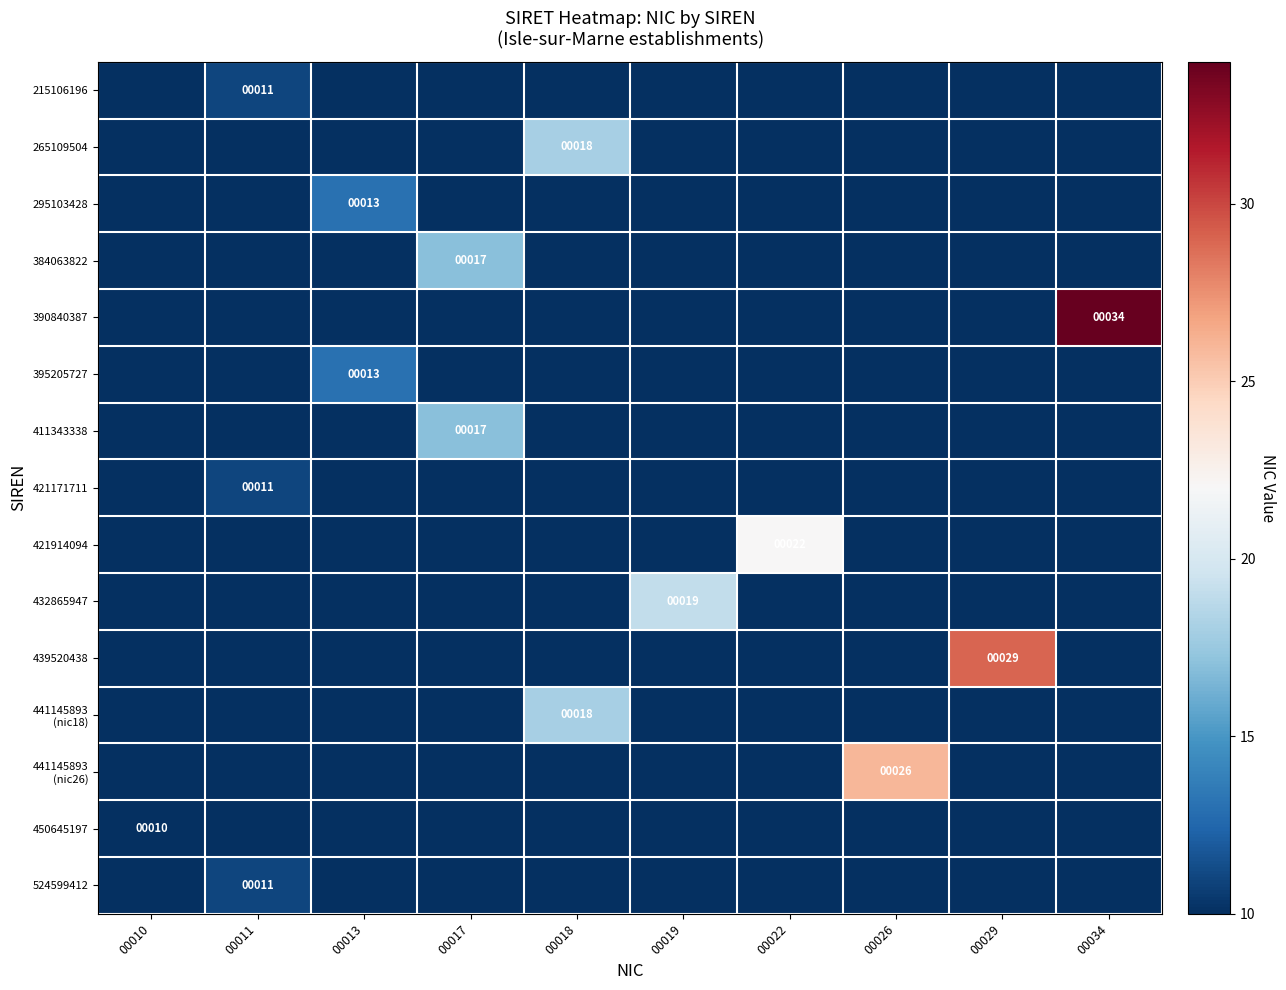

True or false: 439520438 has a value of 29 at 00029.

True